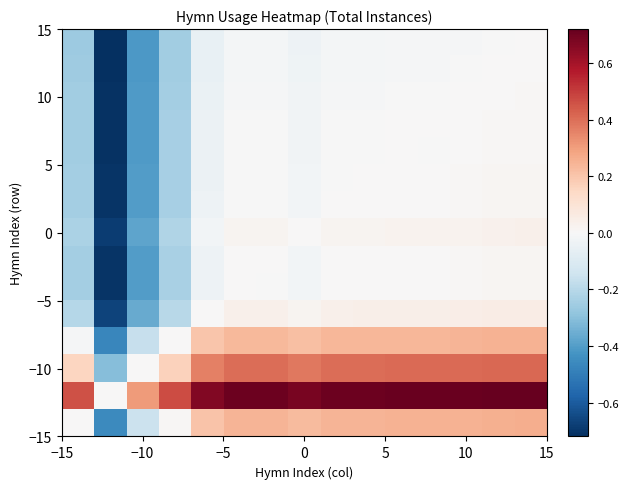

How many categories are shown in the chart?

15